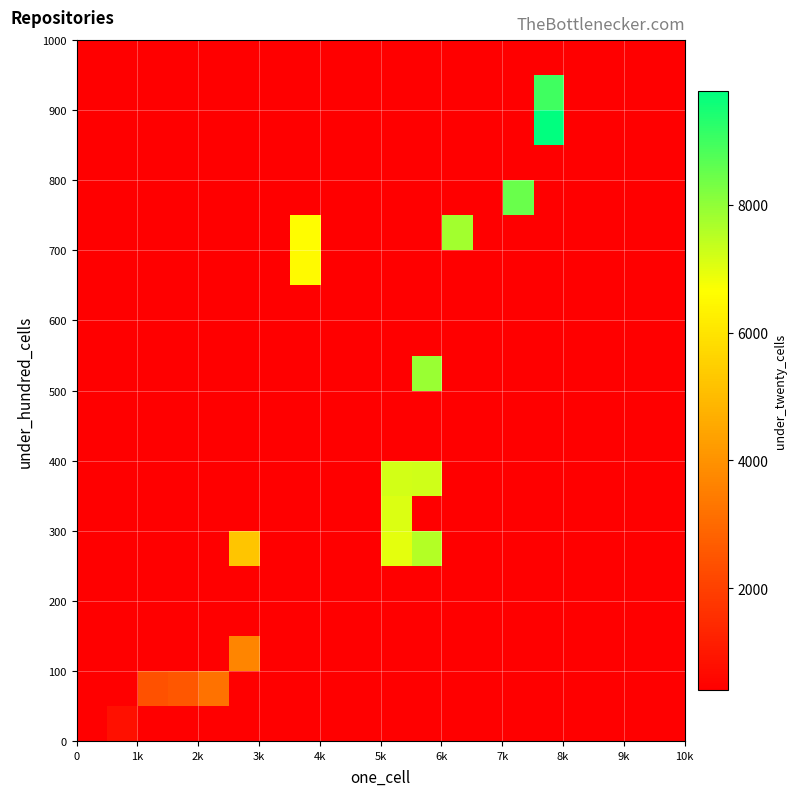

At how many categories does at least one series exceed 5104?

7